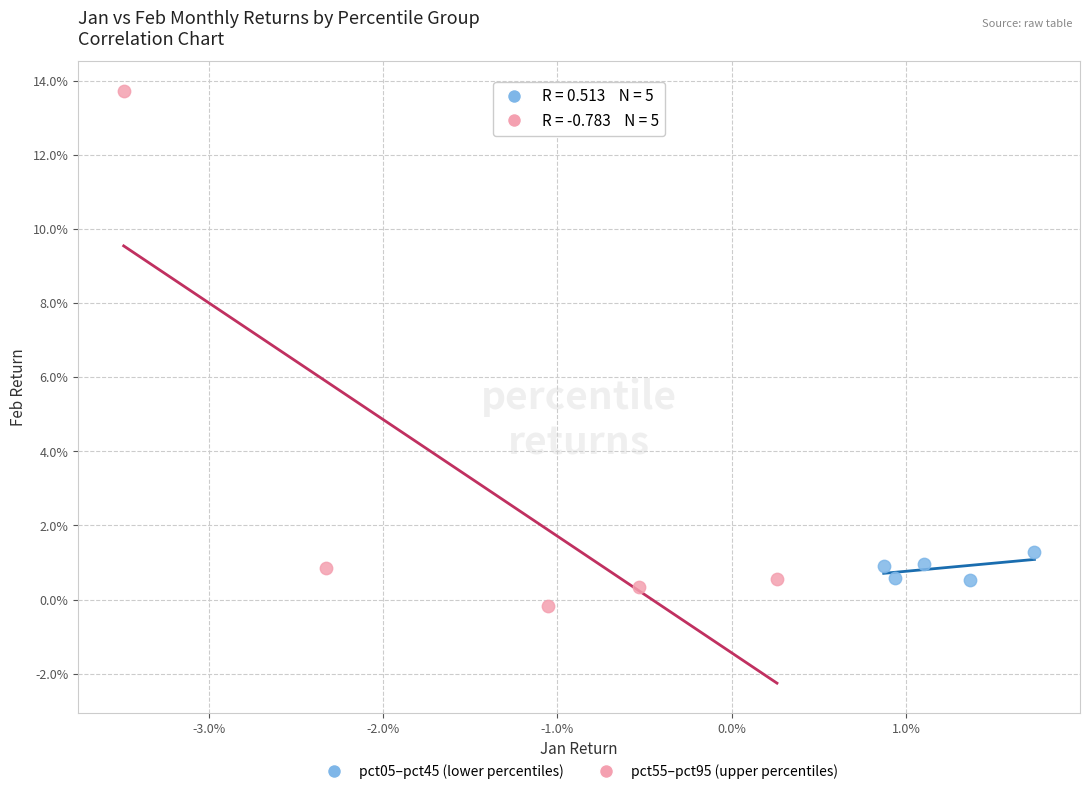

Which series contains the lowest Y value?

pct55–pct95 (upper percentiles)